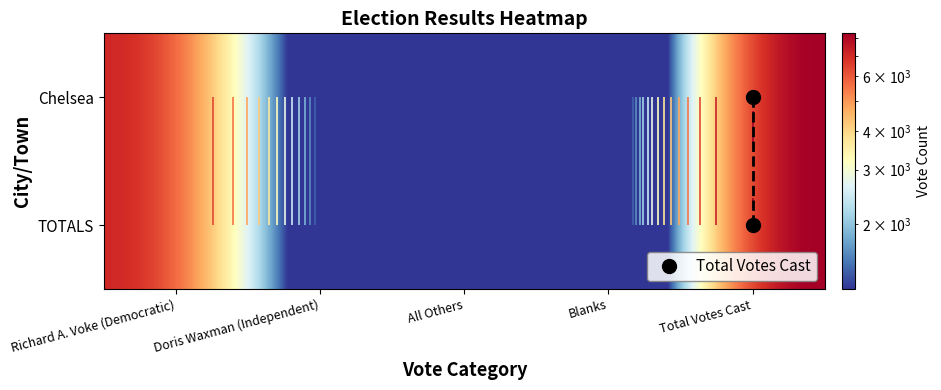

What is the greatest value displayed?

8255